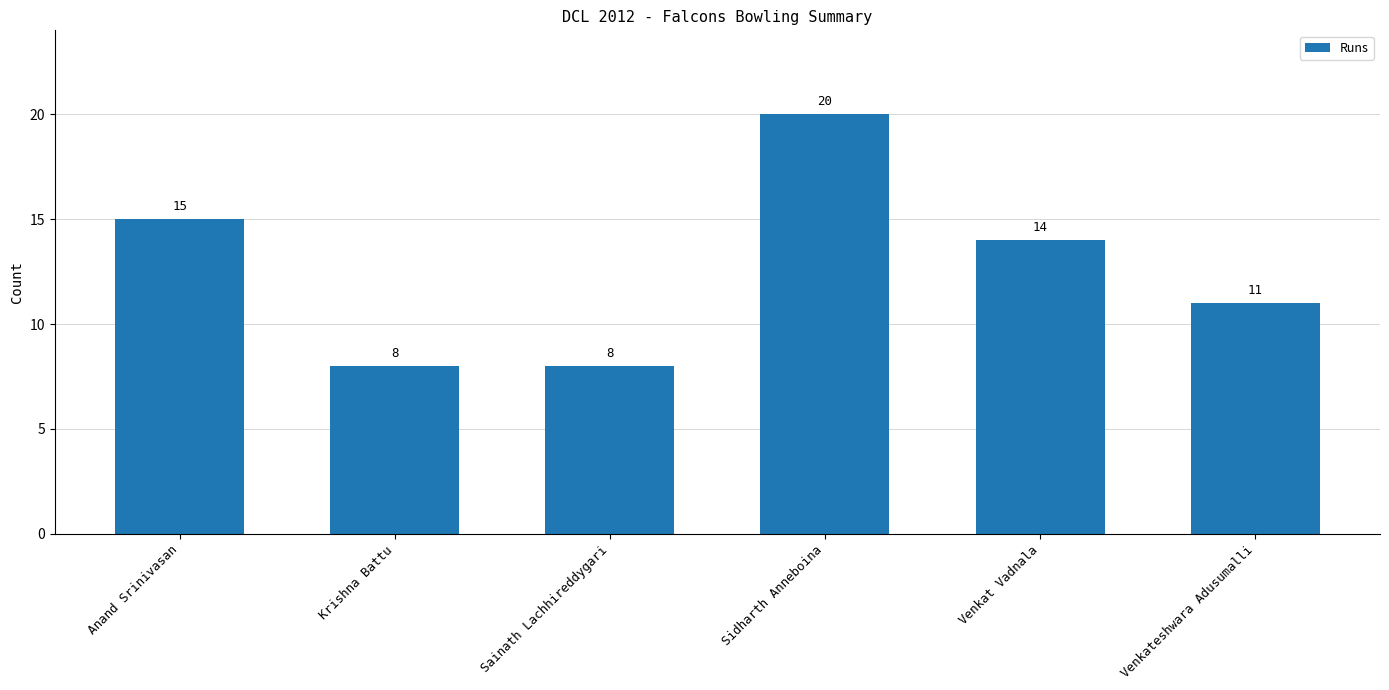

What is the change in value from Anand Srinivasan to Venkateshwara Adusumalli?

-4